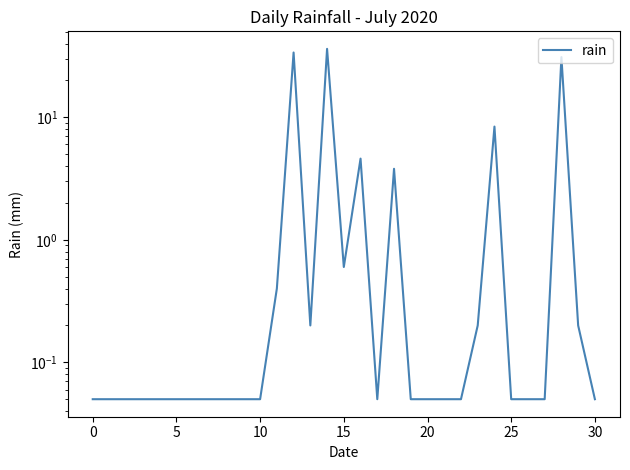

The chart shows a value of 0.1 at 9. True or false?

True